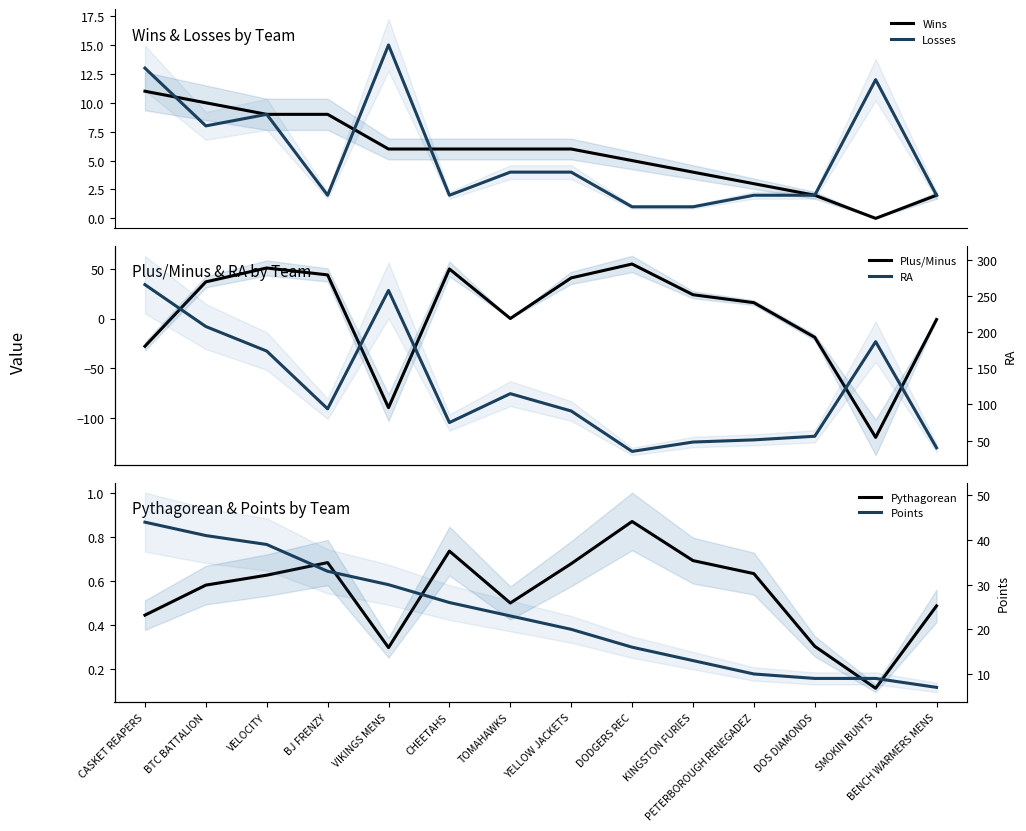

What is the total value across all series at PETERBOROUGH RENEGADEZ?

82.6